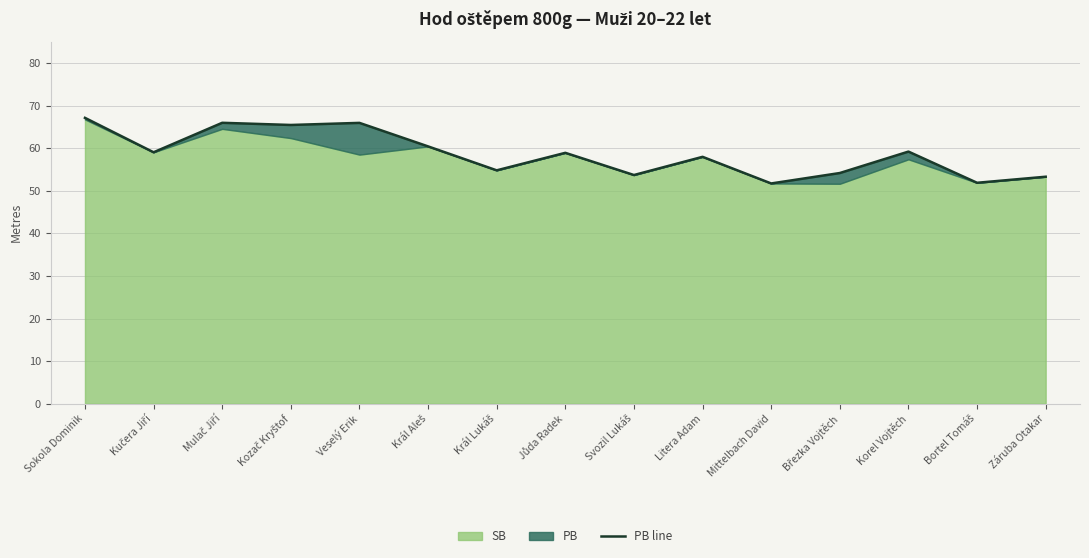

How many data points does each series have?

15